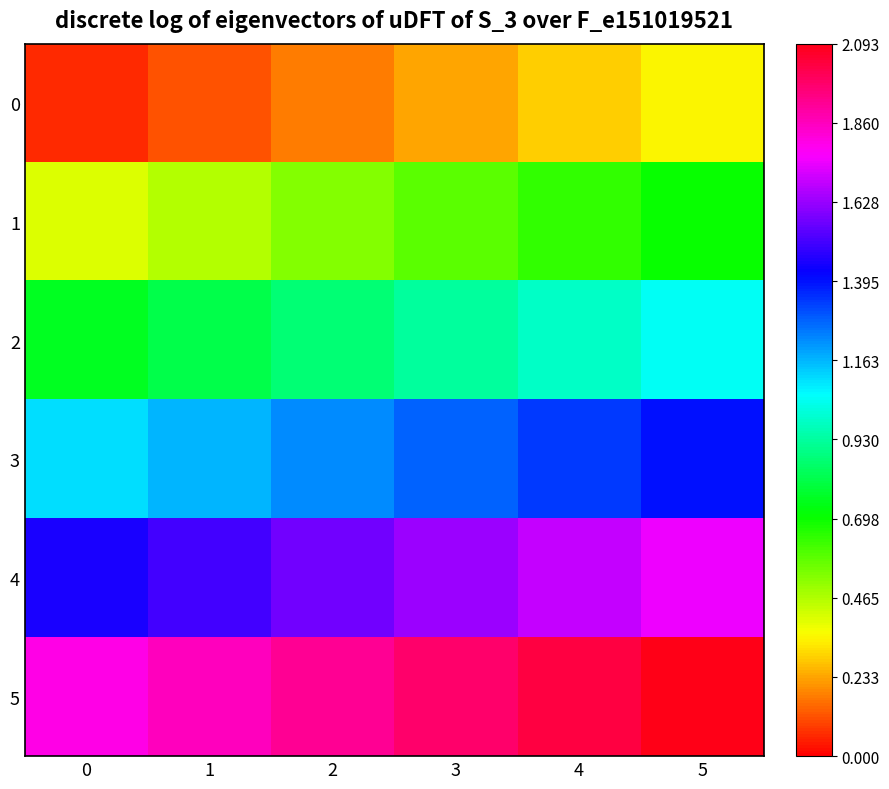

Reading left to right, extract all data points from this chart.

0: 0=1	1=2	2=3	3=4	4=5	5=6
1: 0=7	1=8	2=9	3=10	4=11	5=12
2: 0=13	1=14	2=15	3=16	4=17	5=18
3: 0=19	1=20	2=21	3=22	4=23	5=24
4: 0=25	1=26	2=27	3=28	4=29	5=30
5: 0=31	1=32	2=33	3=34	4=35	5=36